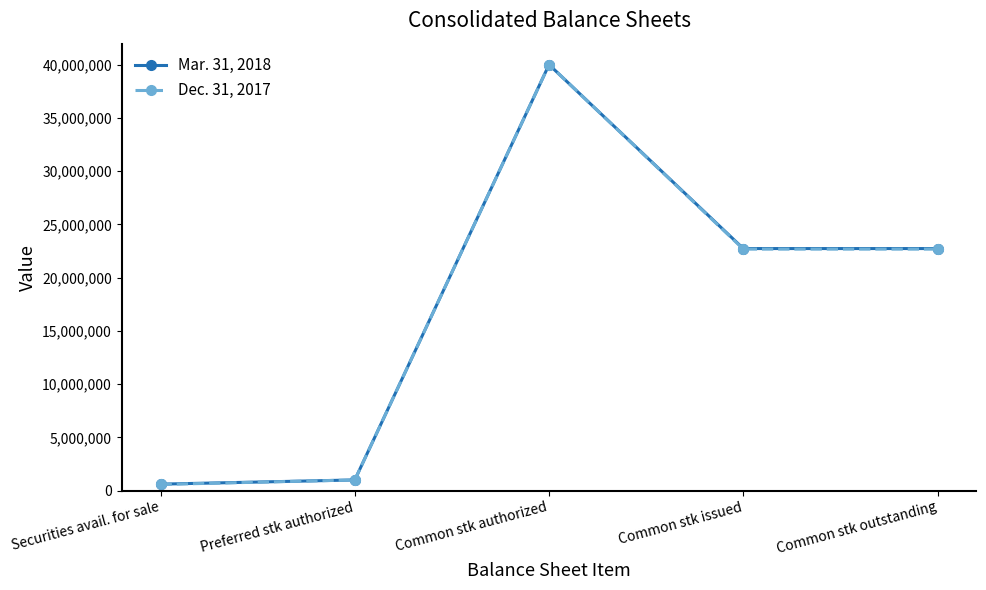

How many distinct data groups are displayed?

2